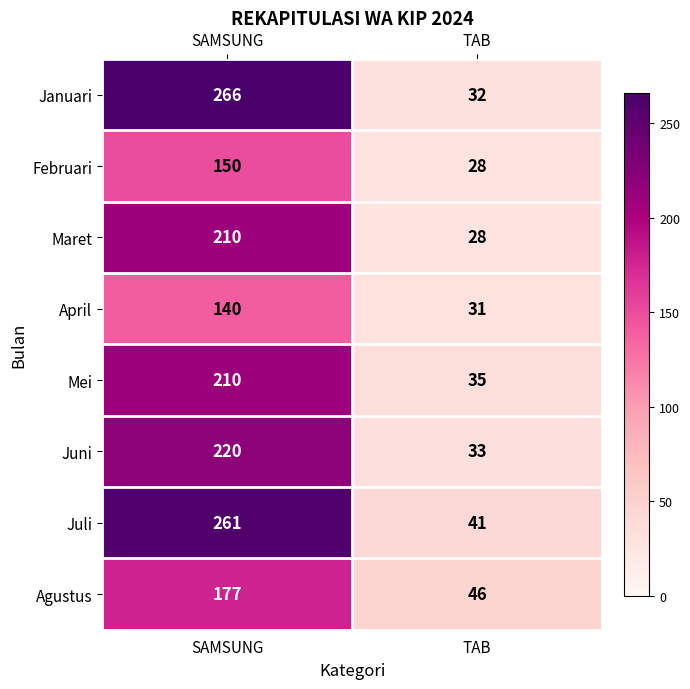

What is the approximate value of Maret at TAB, to the nearest 10?

30